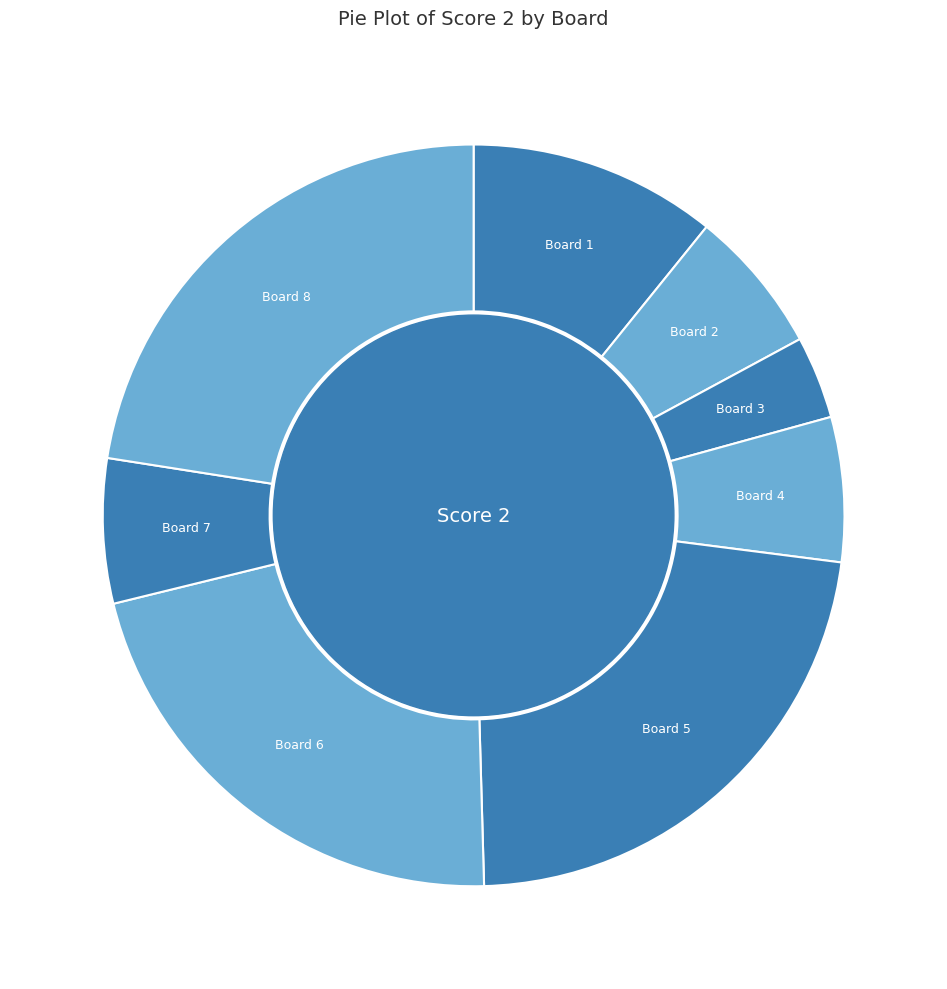

How many segments does this pie chart have?

8